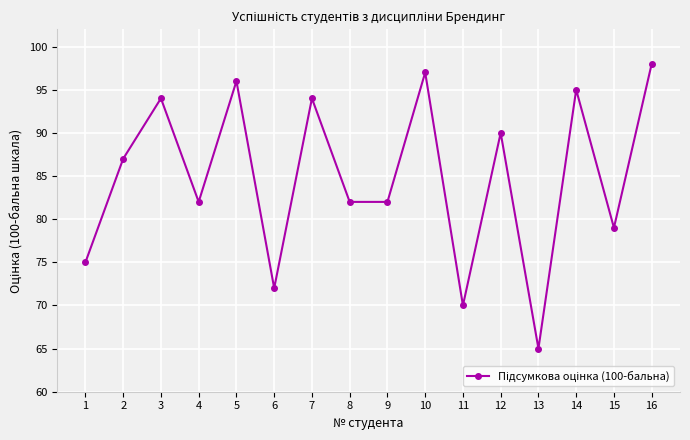

What is the difference between the maximum and second lowest values?

28